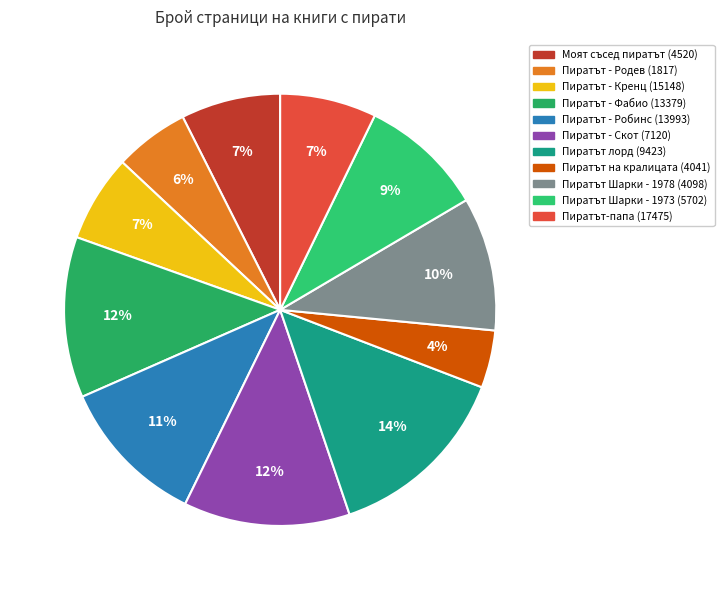

To the nearest percent, what is the difference between the Пиратът - Кренц (15148) and Пиратът - Родев (1817) slice percentages?

1%